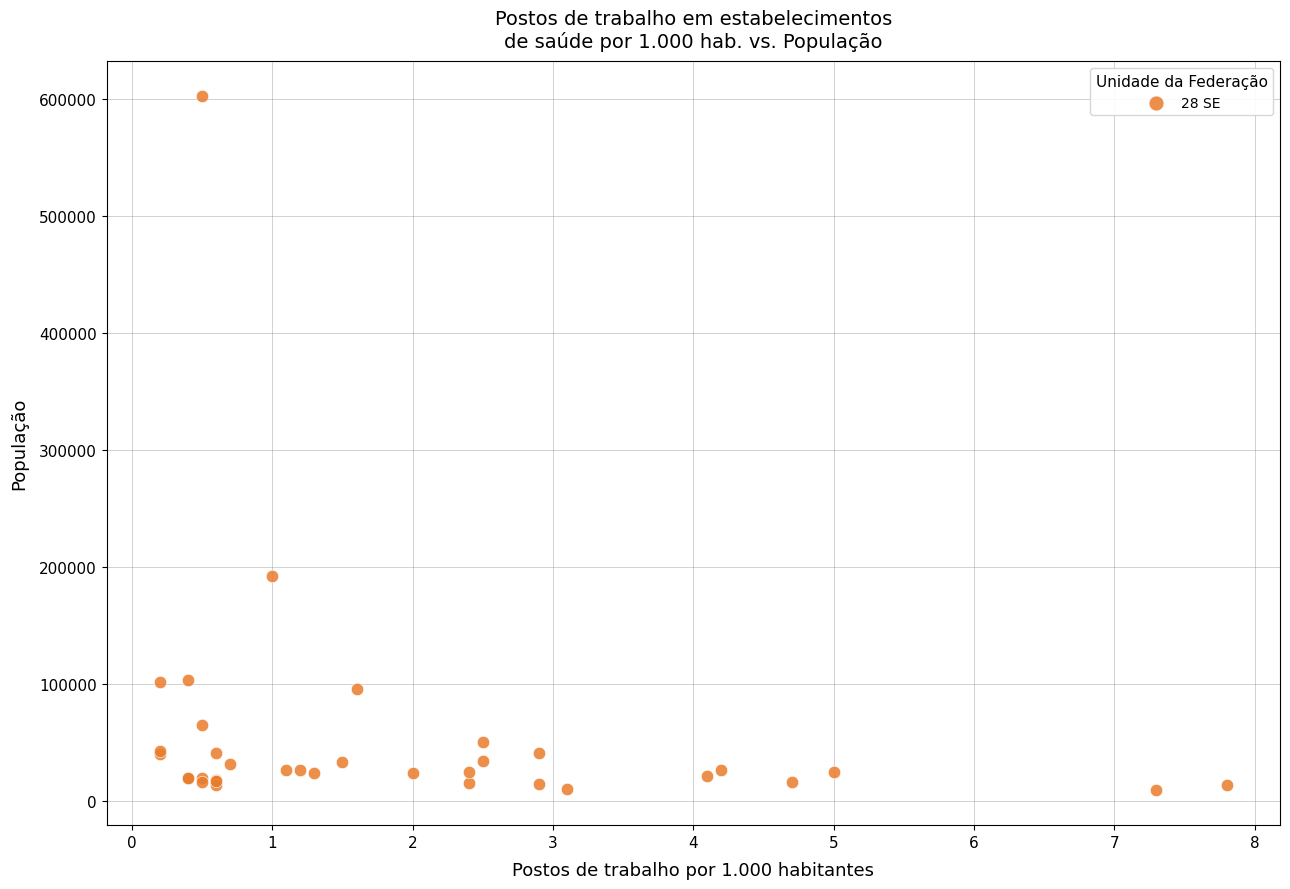

What Y value in the scatter plot is closest to 306026?

192330